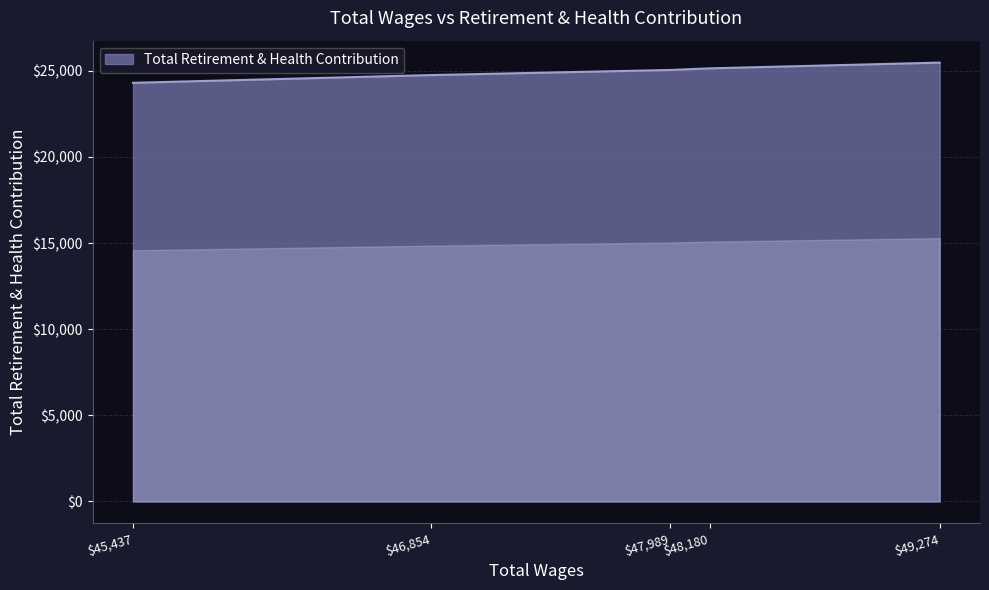

What is the smallest value displayed?

24300